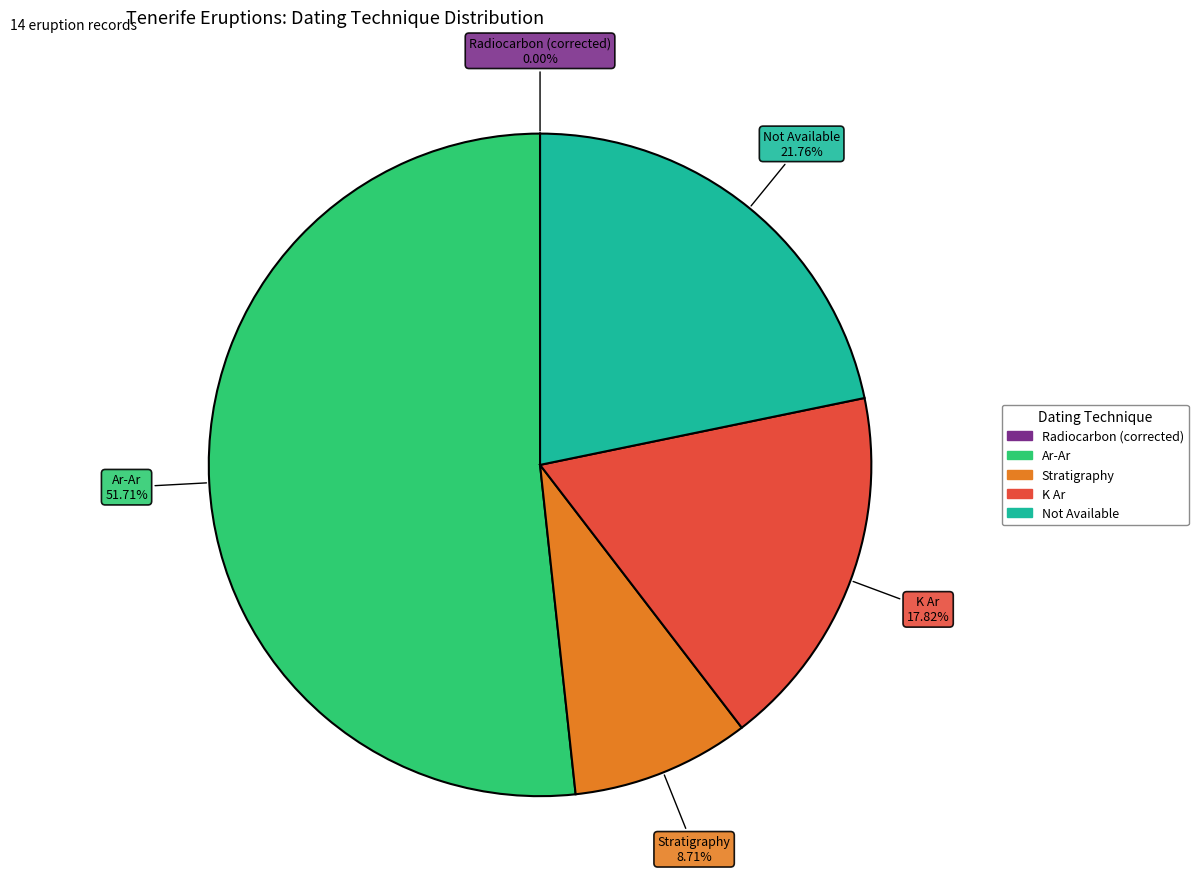

What is the ratio of the value at Not Available to the value at Stratigraphy?

2.5